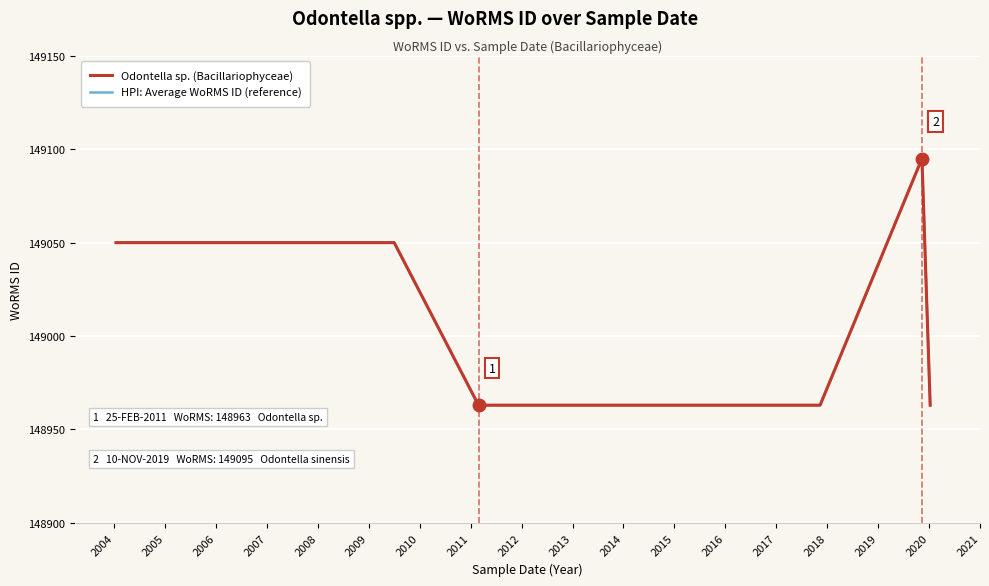

Count the HPI: Average WoRMS ID (reference) values in the range 148963 to 149095.

8